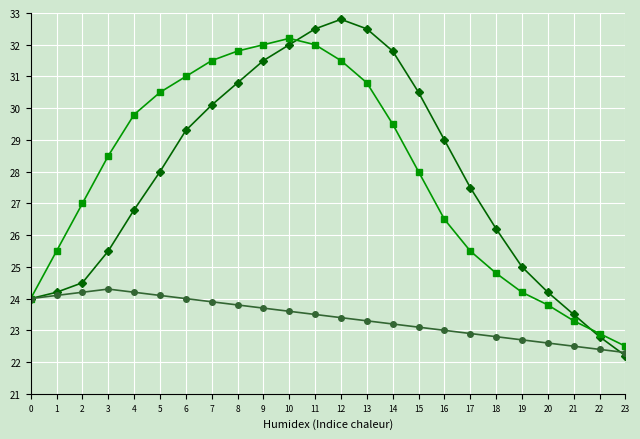

What is the spread (max minus min) of values at 17?

4.6